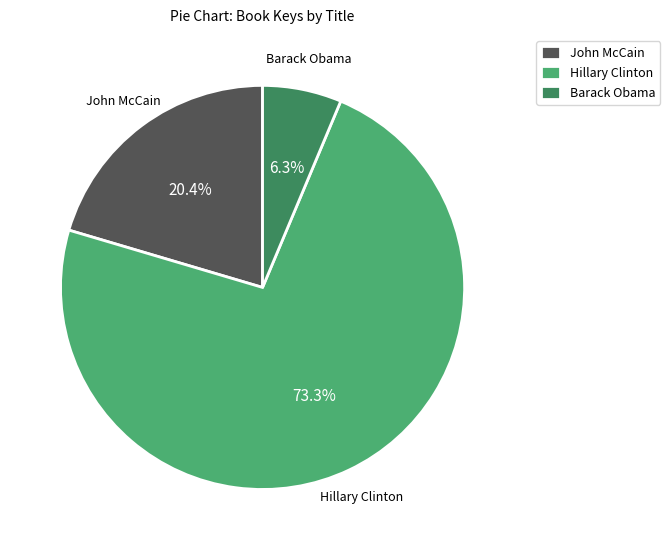

Combined, do Hillary Clinton and Barack Obama account for over 50%?

Yes